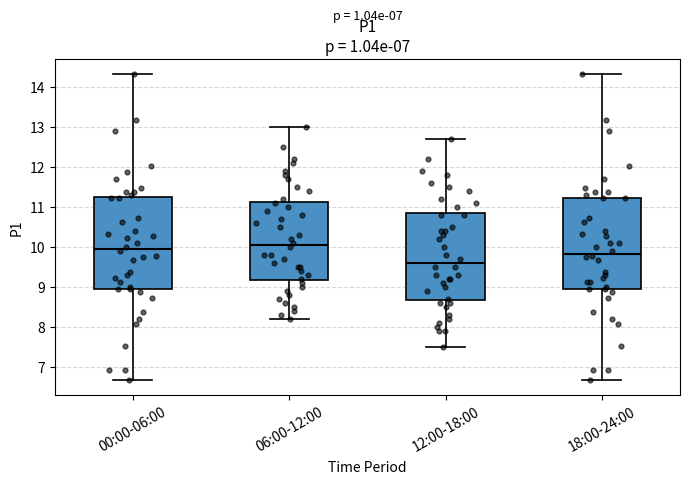

Reading left to right, transcribe this box plot: for each box, give where its median line is, the range the box spans, and where its two whiskers end, as read against the y-axis. The values are not printed on the chart, so give them approximately, as read against the axis.

00:00-06:00: median 10.0, box 9.0 to 11.2, whiskers 6.7 to 14.3
06:00-12:00: median 10.1, box 9.2 to 11.1, whiskers 8.2 to 13.0
12:00-18:00: median 9.6, box 8.7 to 10.9, whiskers 7.5 to 12.7
18:00-24:00: median 9.8, box 9.0 to 11.2, whiskers 6.7 to 14.3